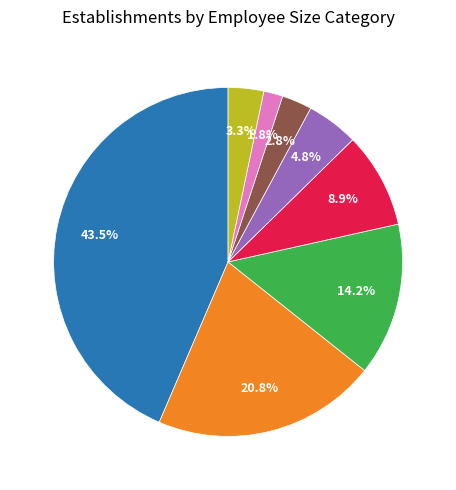

How much of the chart is everything except 02?

91.1%